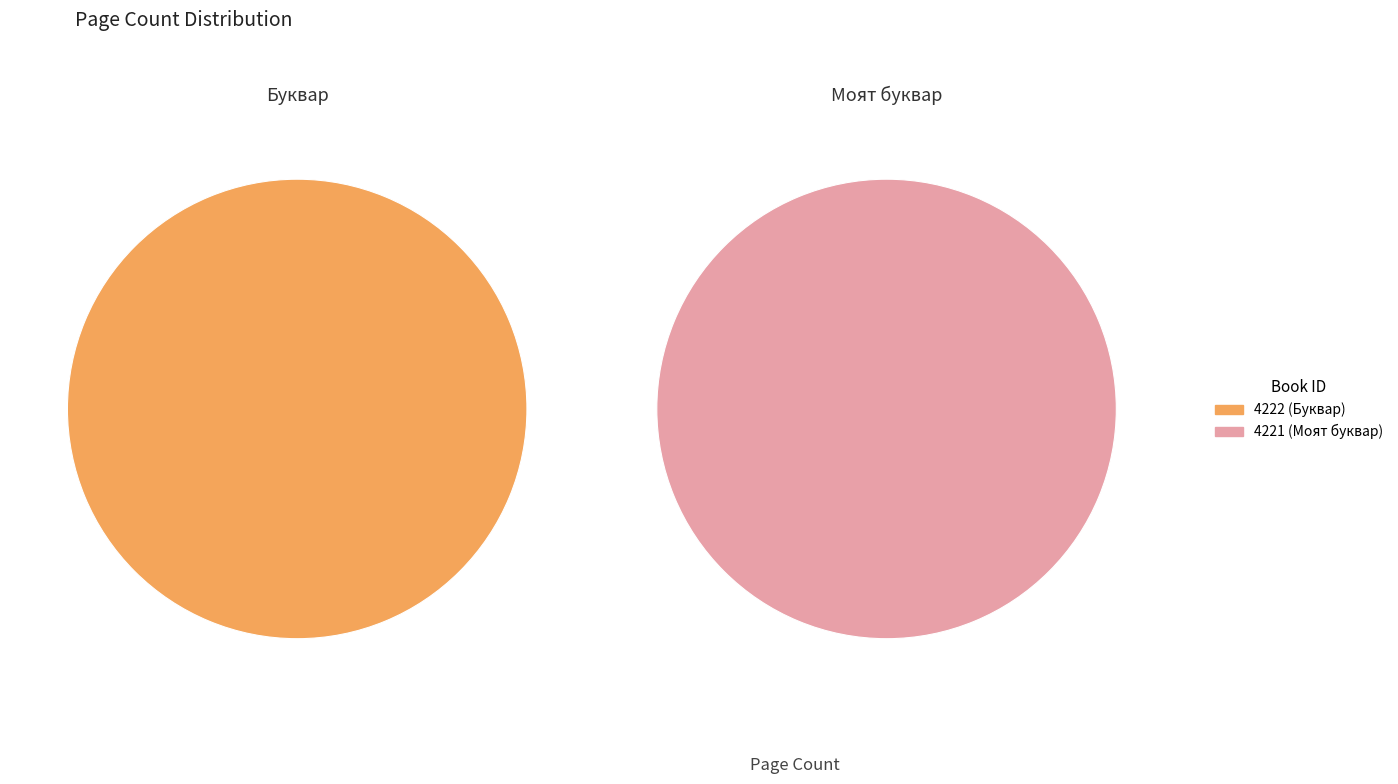

Is it true that 4222 is 38% of the pie?

False